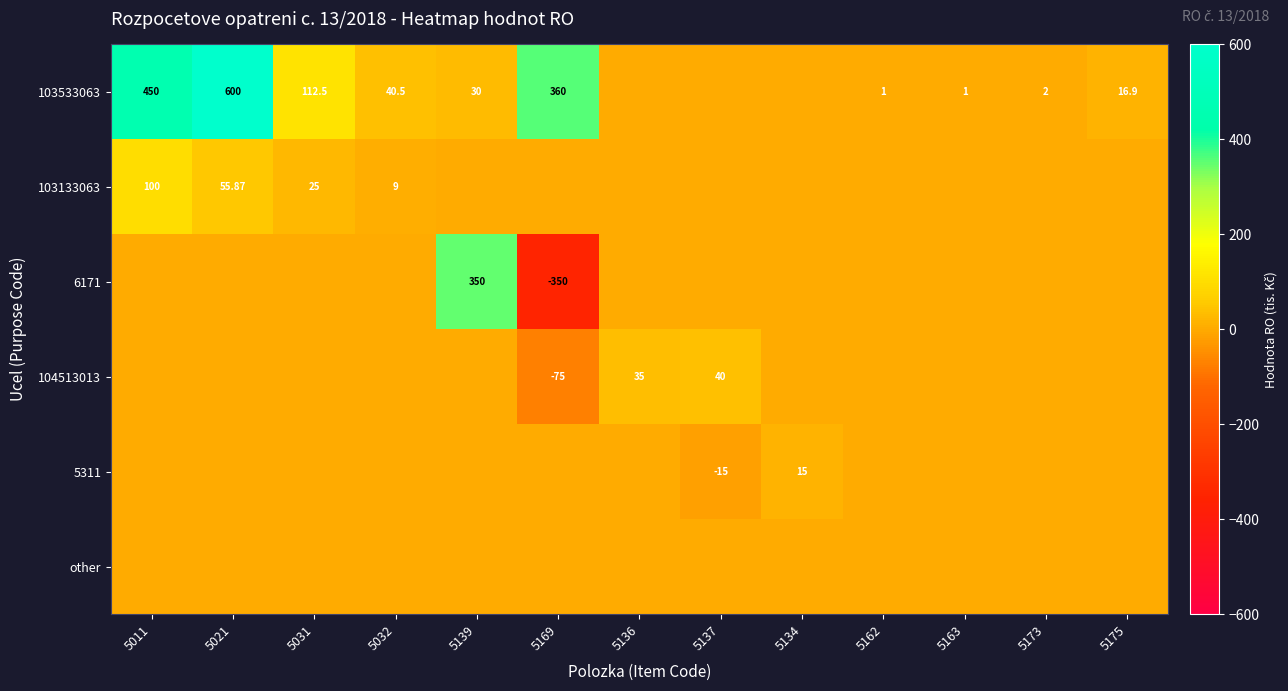

Read the 103533063 value at 5175.

16.9